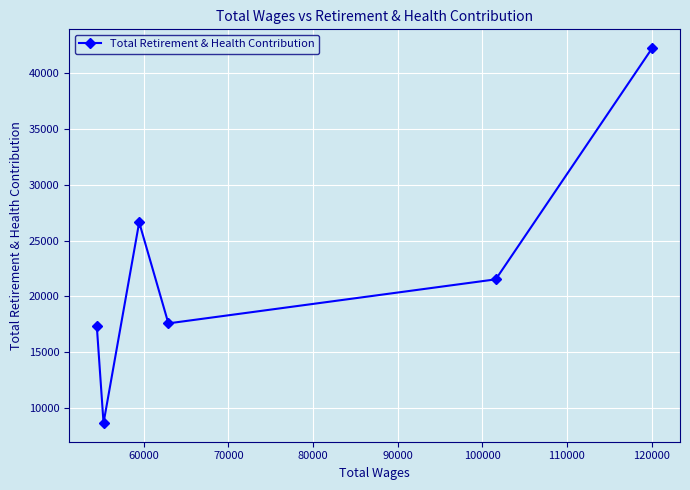

What is the difference between the maximum and minimum values?

33568